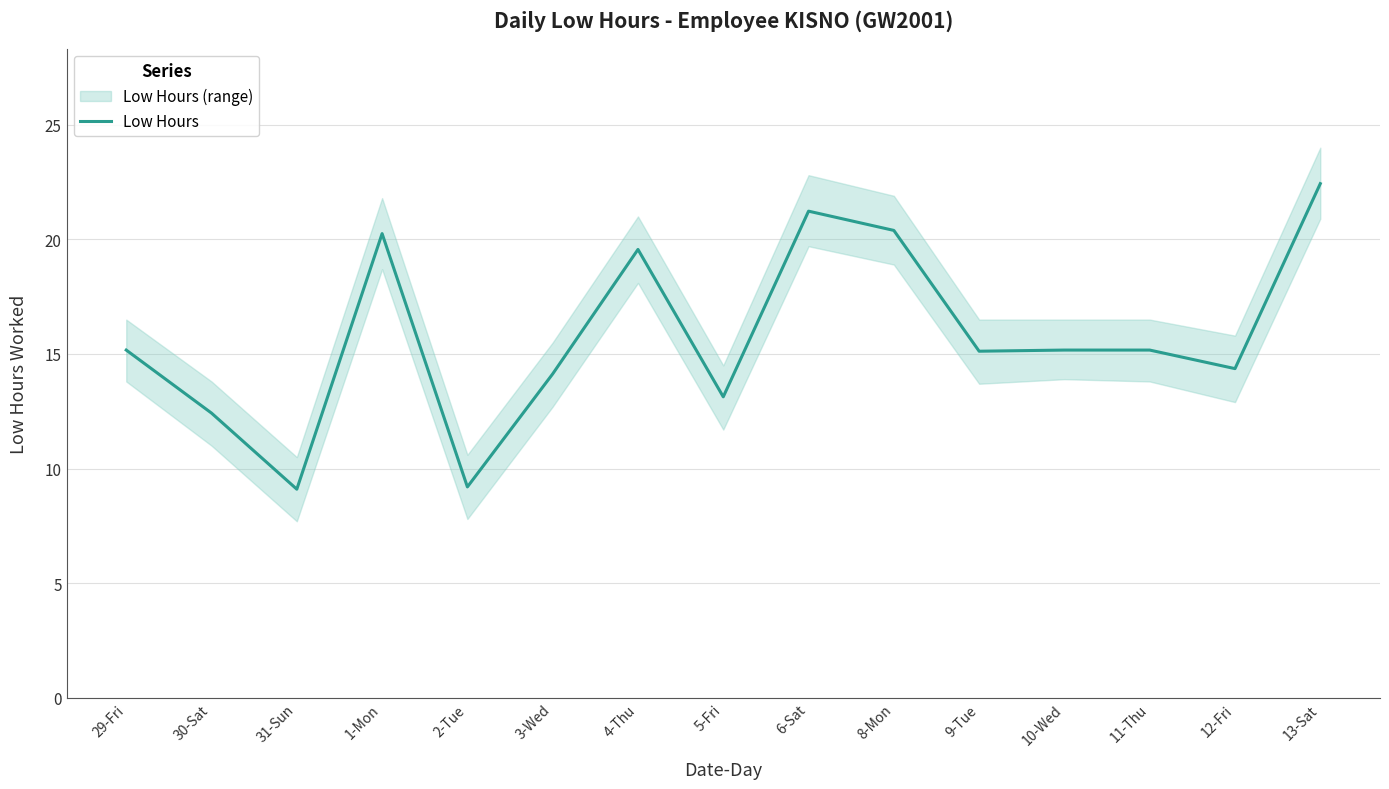

True or false: the data has more than 0 interior local peaks.

True